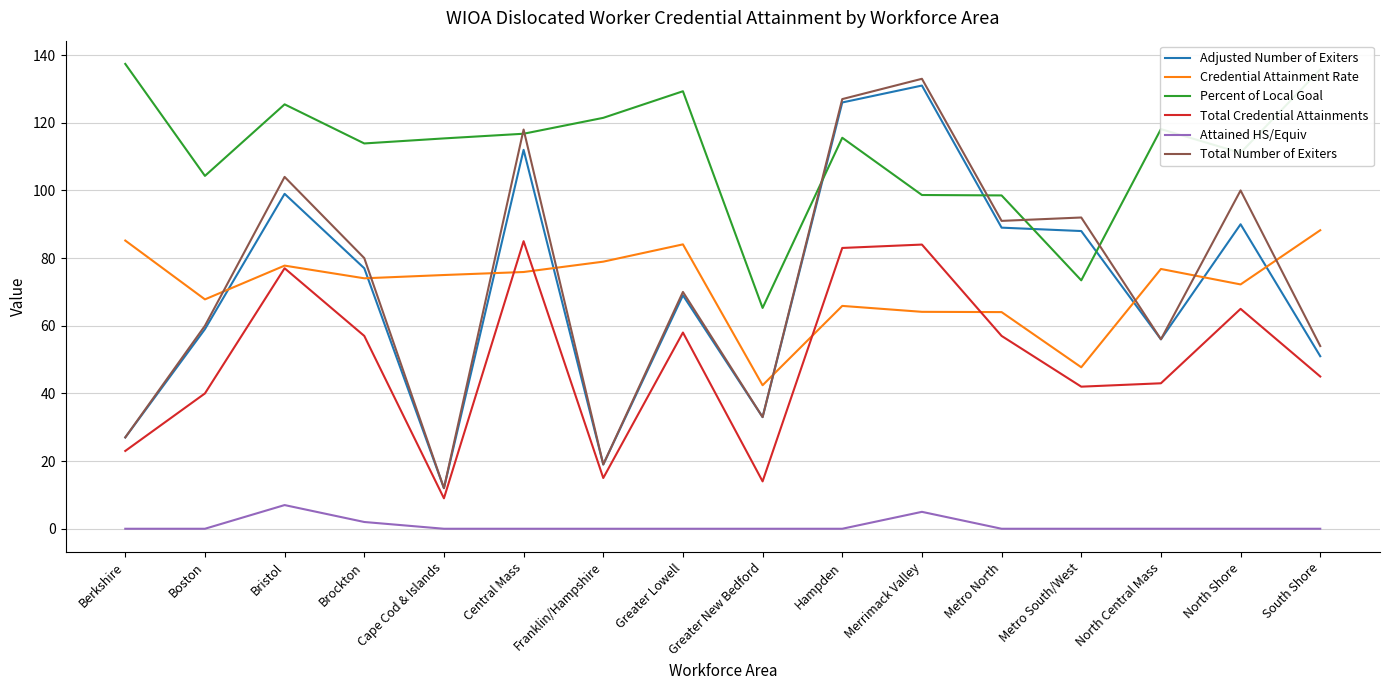

The value of Credential Attainment Rate at South Shore is 61.5. True or false?

False